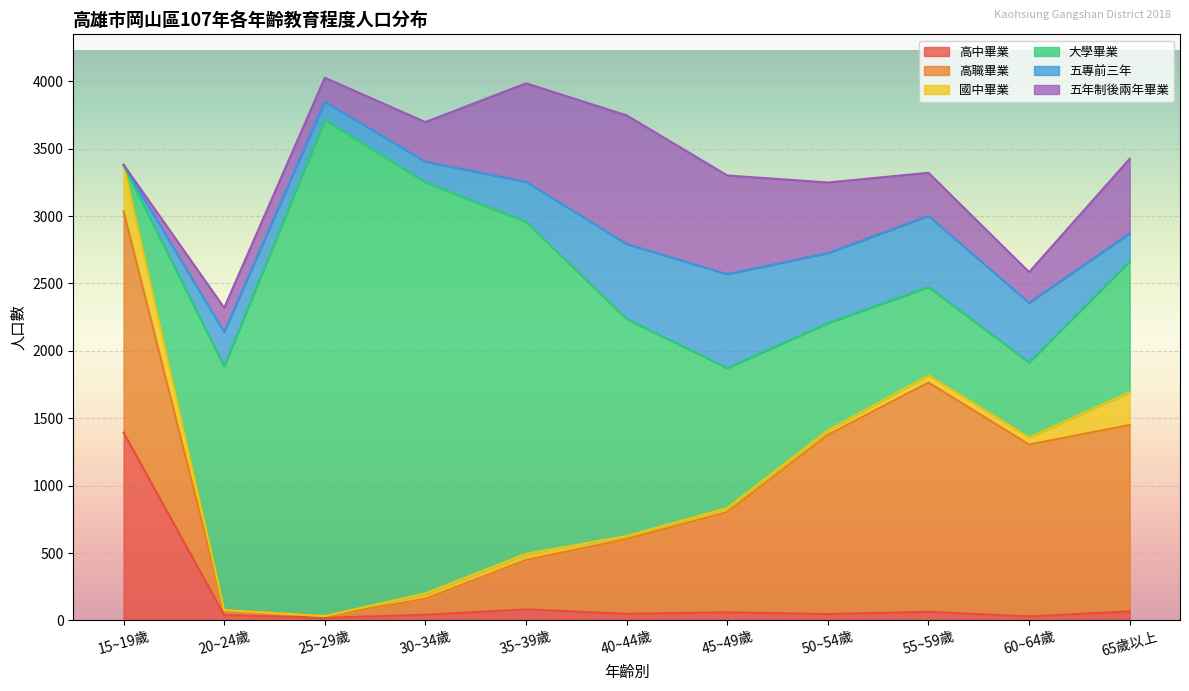

What is the value of the 五年制後兩年畢業 point at the 6th from the left?

955